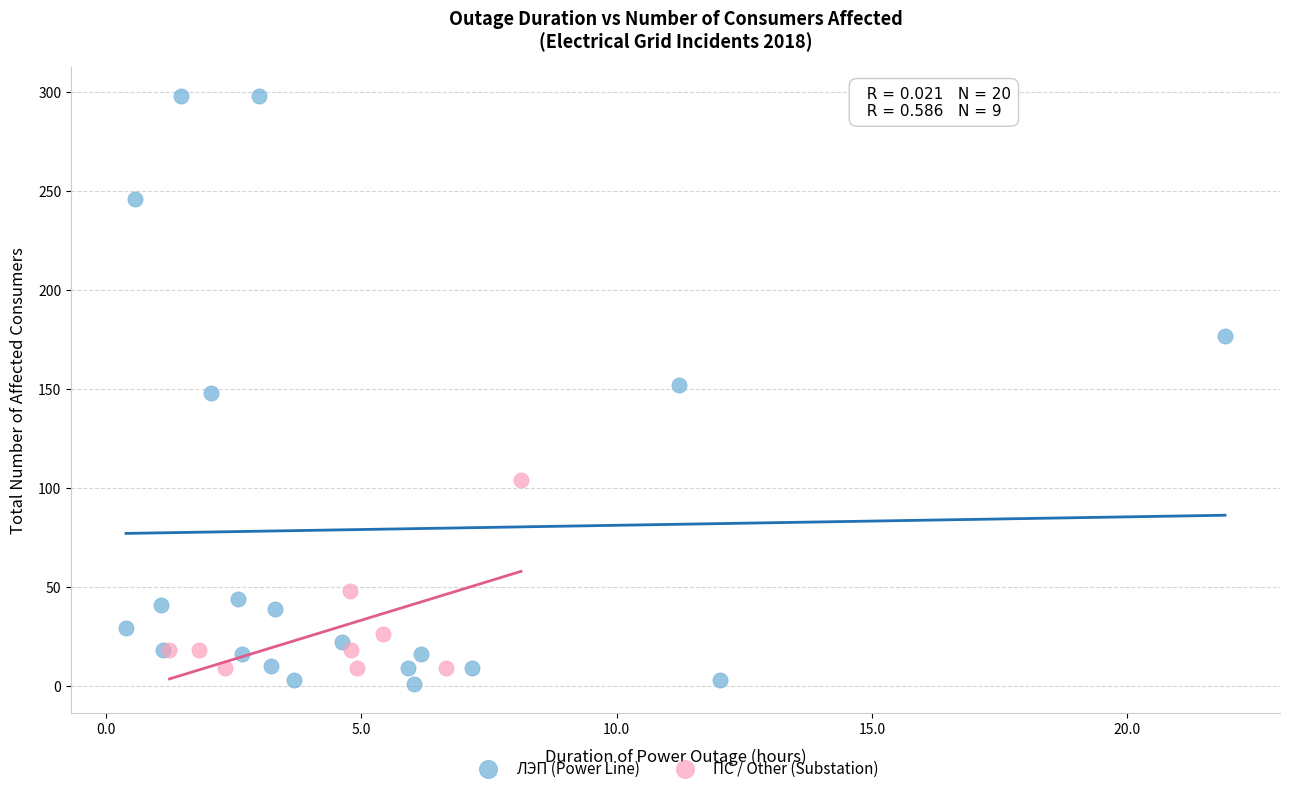

Which series reaches the maximum Y coordinate?

ЛЭП (Power Line)